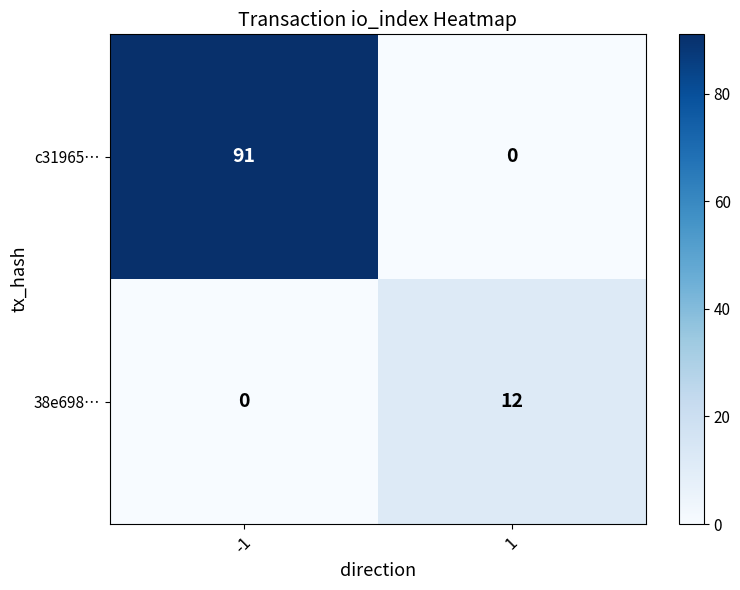

The value of 38e698… at 1 is 12. True or false?

True